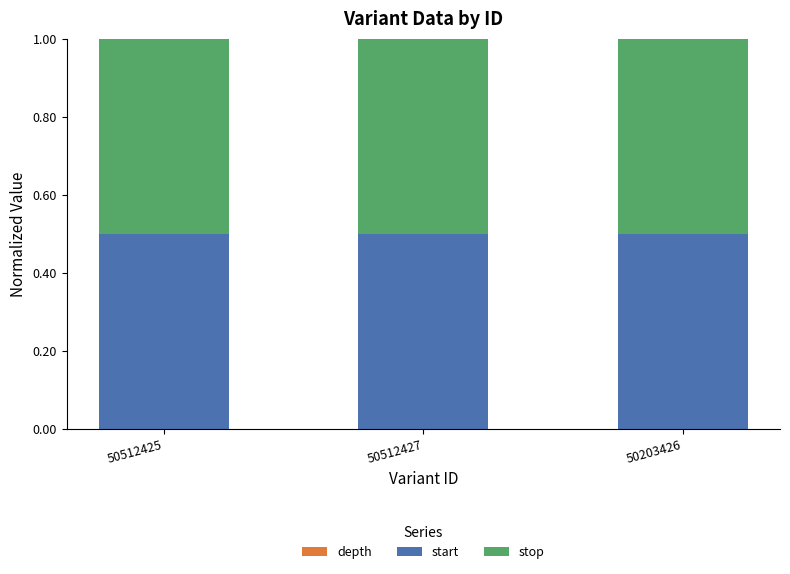

What is the label of the 2nd bar from the left?

50512427